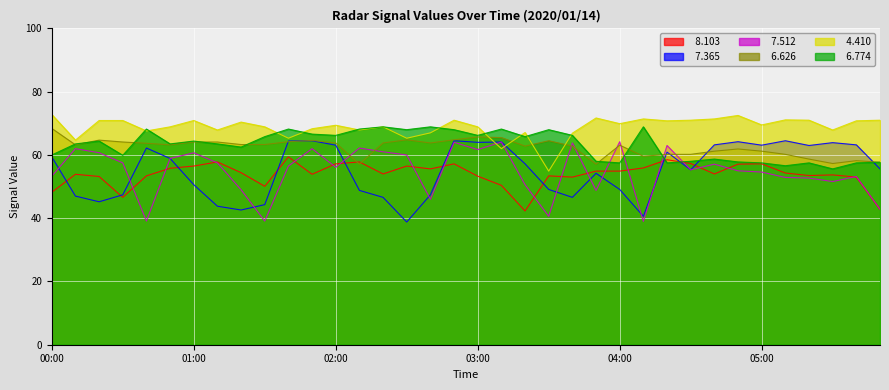

At which category does   6.774 reach its first local valley?

00:30